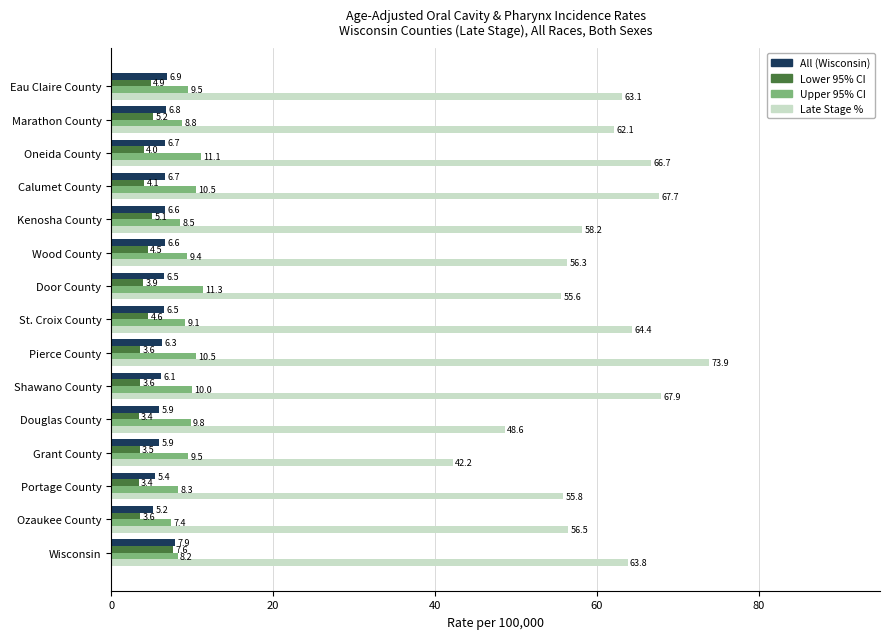

How many values in the Lower 95% CI series are below 4?

7